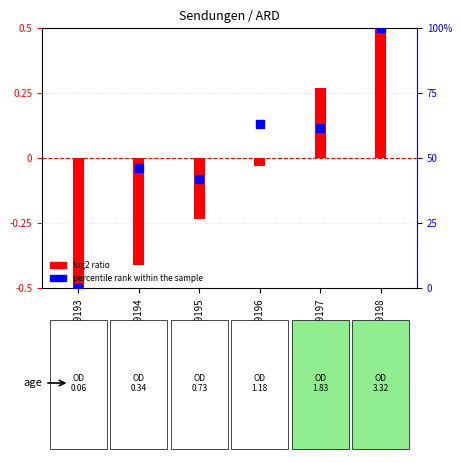

At which category is the sum across all series the highest?

GSM99198